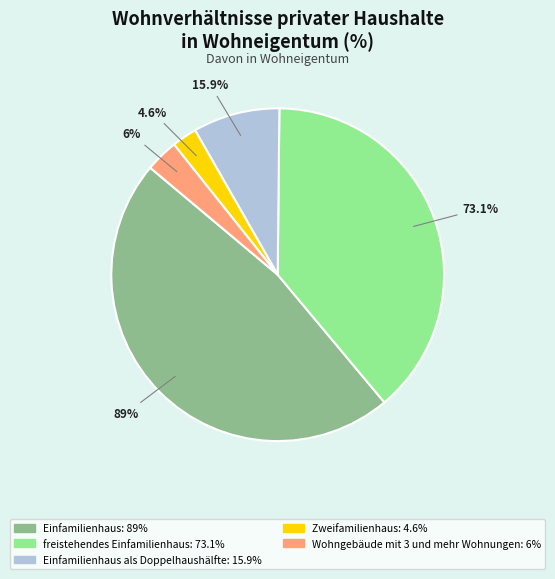

How many segments does this pie chart have?

5